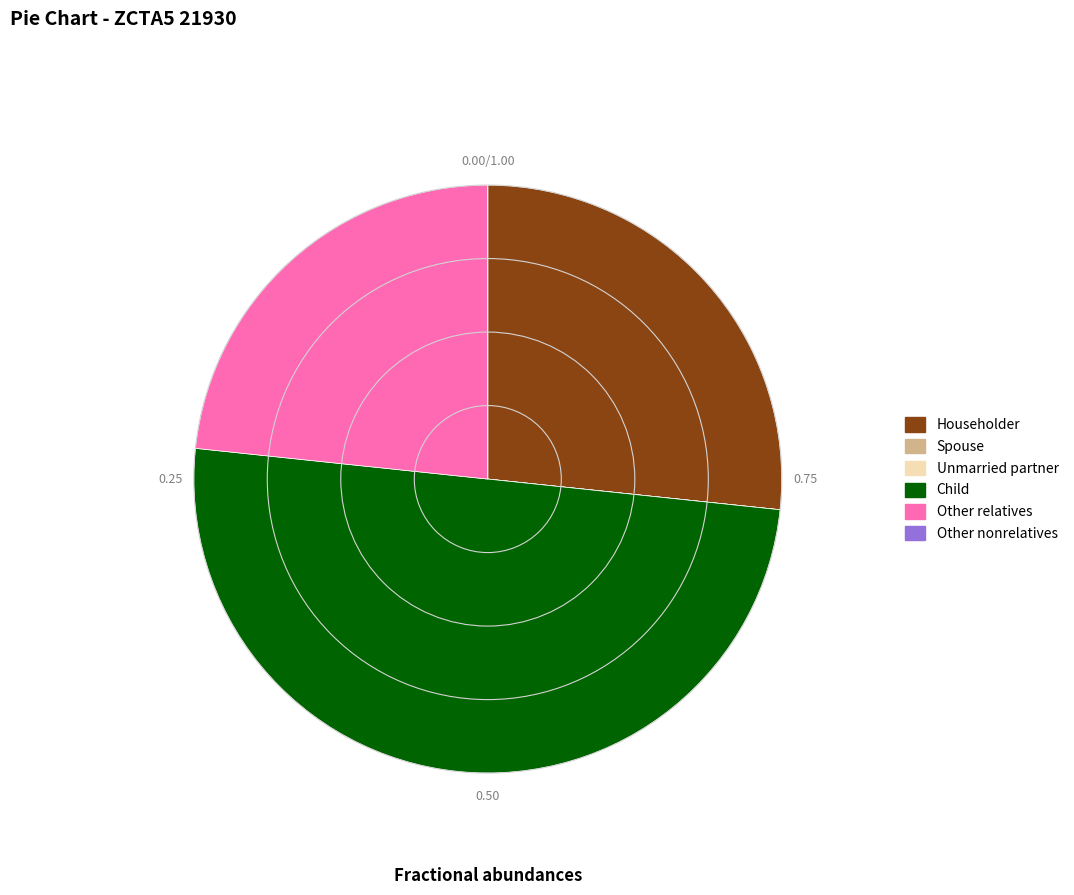

What is the ratio of the value at Householder to the value at Child?

0.5